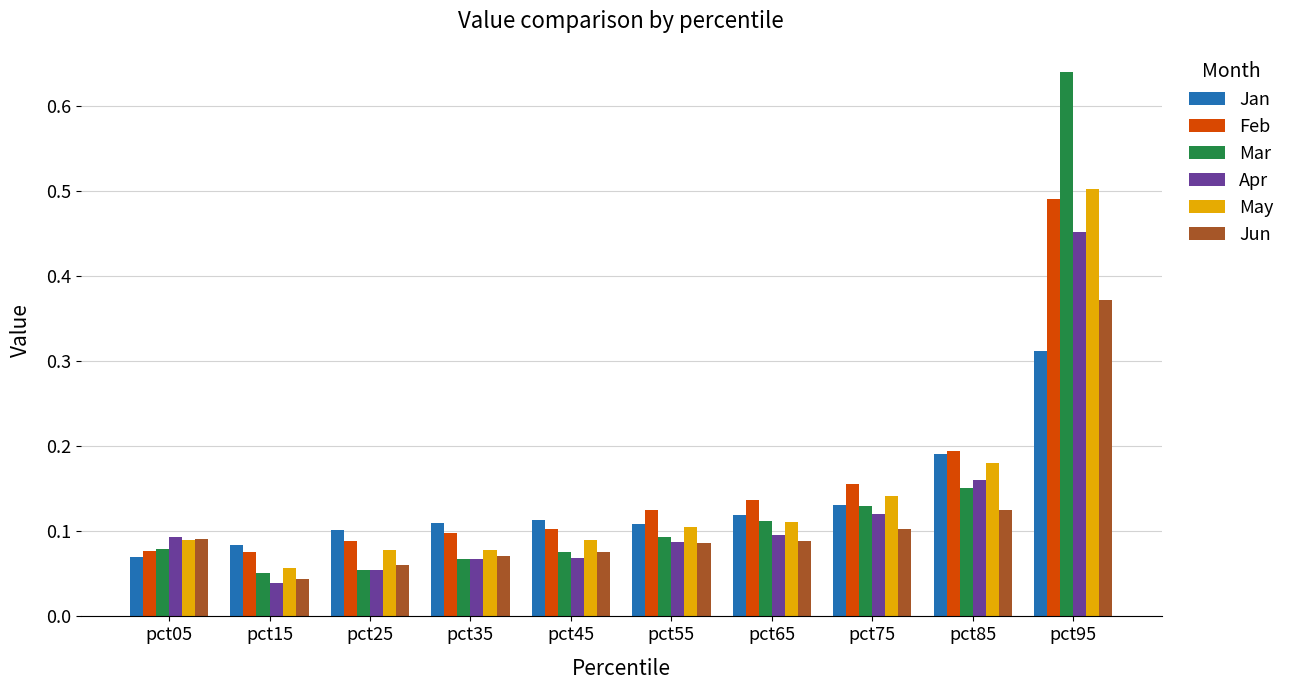

How many bars are there in each group?

6